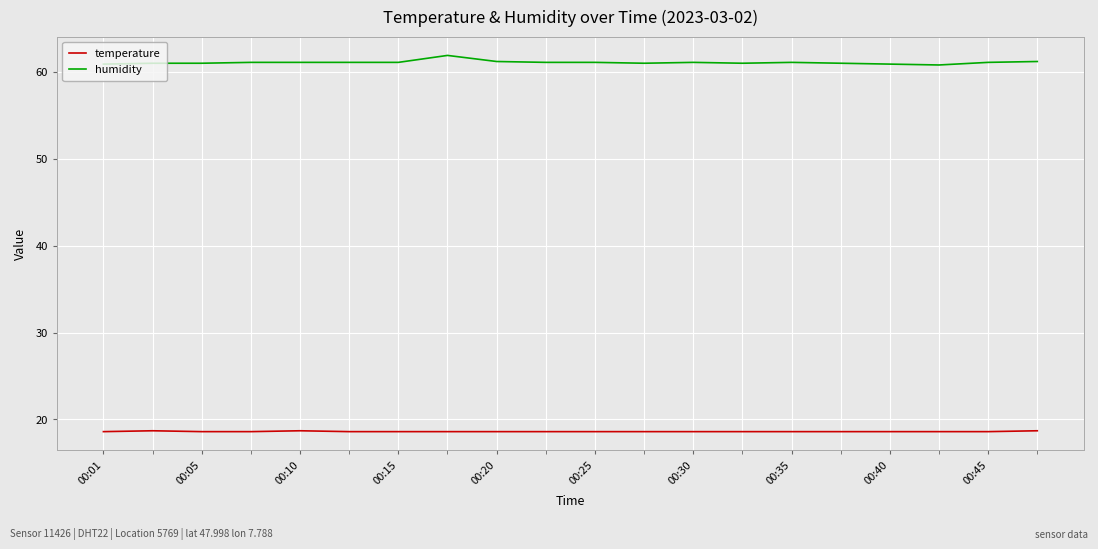

Which series has the widest spread of values?

humidity